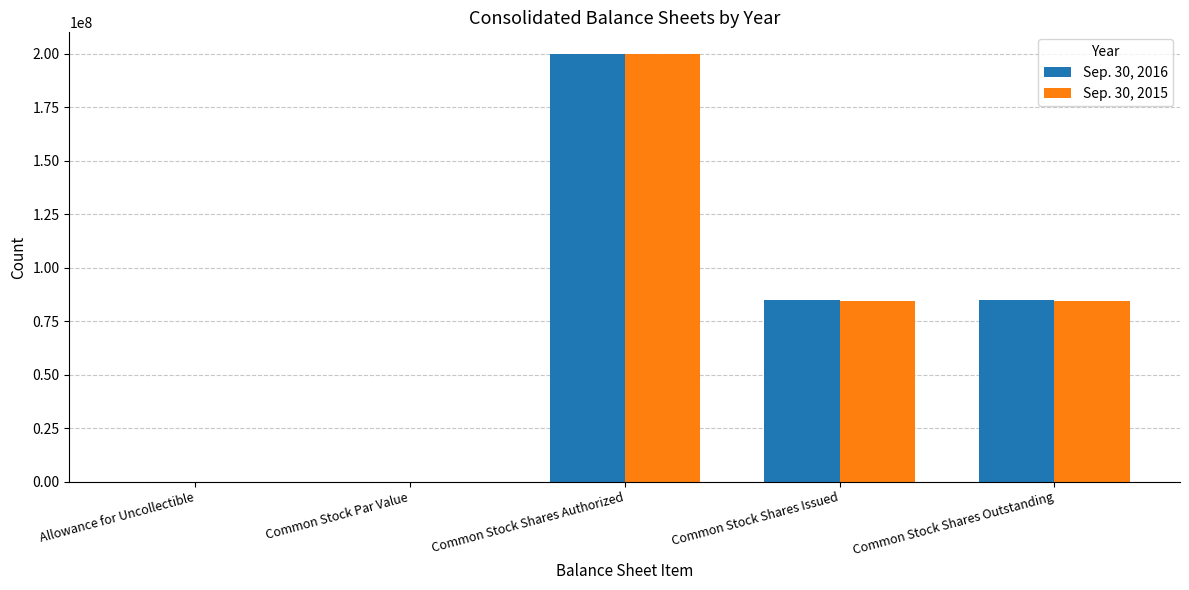

The Sep. 30, 2016 series shows 50487721 at Common Stock Shares Issued. True or false?

False